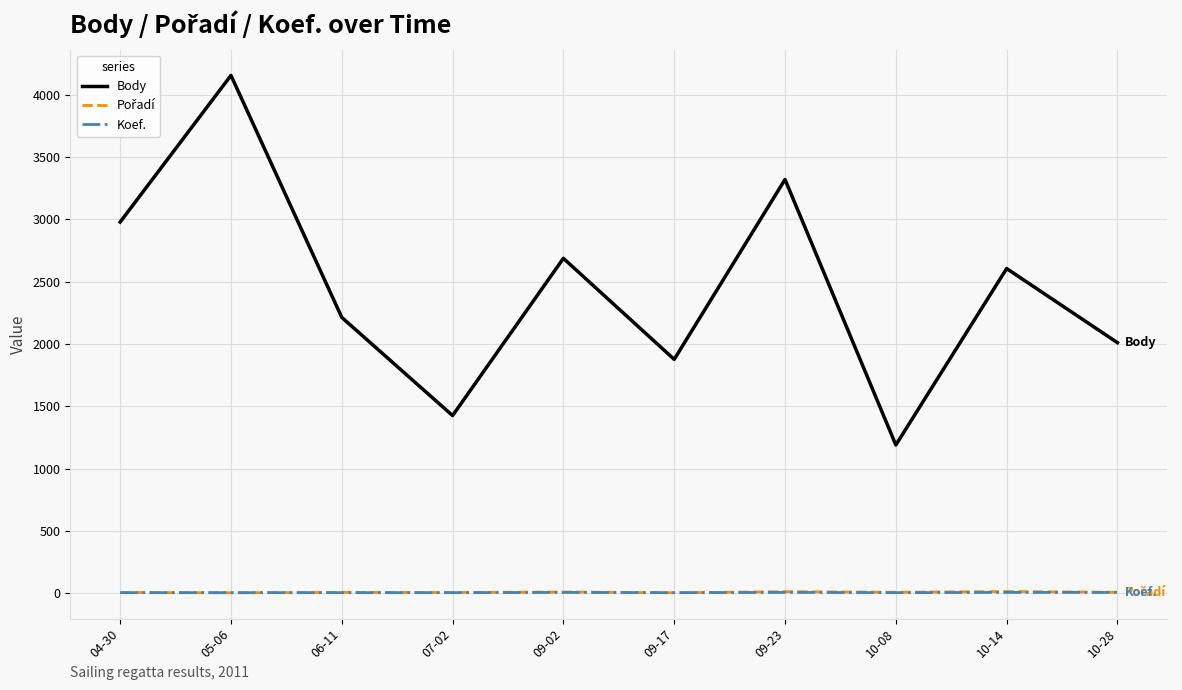

Between 05-06 and 09-17, which series saw the biggest shift?

Body